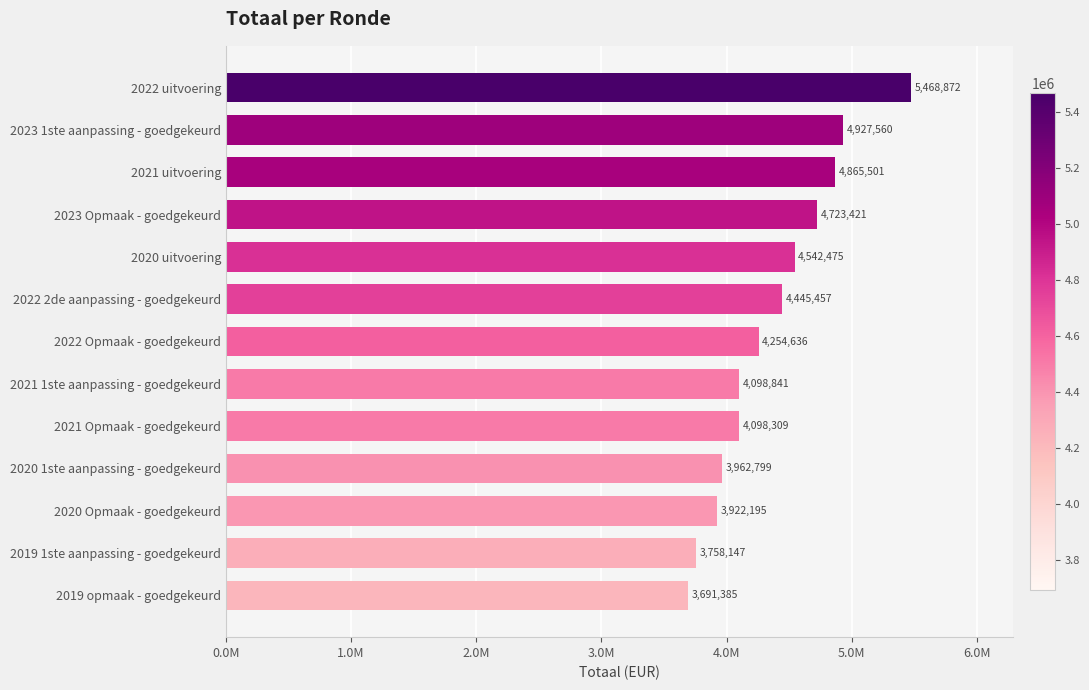

Rank the categories by value from lowest to highest.

2019 opmaak - goedgekeurd, 2019 1ste aanpassing - goedgekeurd, 2020 Opmaak - goedgekeurd, 2020 1ste aanpassing - goedgekeurd, 2021 Opmaak - goedgekeurd, 2021 1ste aanpassing - goedgekeurd, 2022 Opmaak - goedgekeurd, 2022 2de aanpassing - goedgekeurd, 2020 uitvoering, 2023 Opmaak - goedgekeurd, 2021 uitvoering, 2023 1ste aanpassing - goedgekeurd, 2022 uitvoering